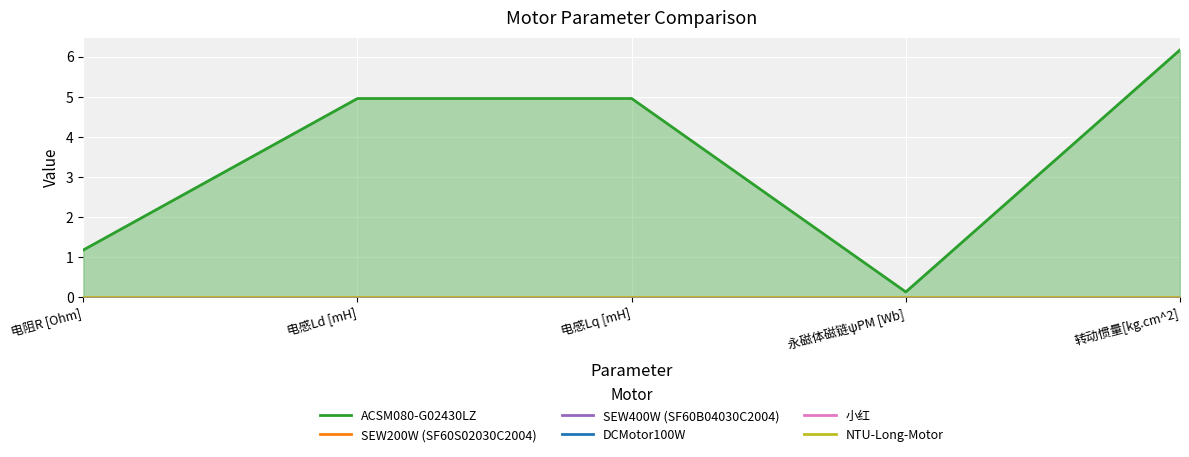

True or false: SEW200W (SF60S02030C2004) and DCMotor100W intersect in this chart.

False